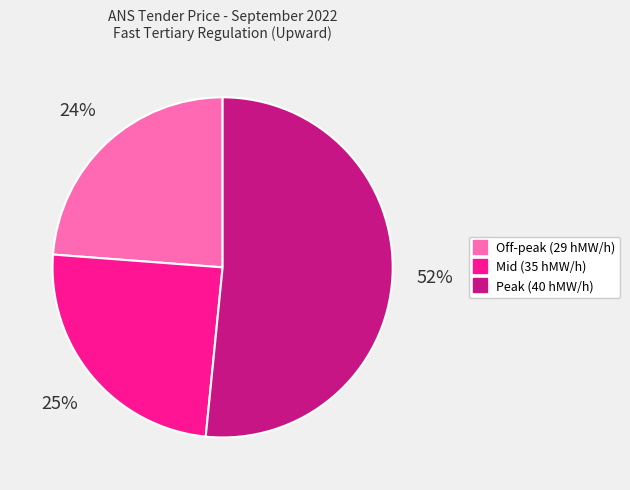

Is there a majority slice in this chart?

Yes